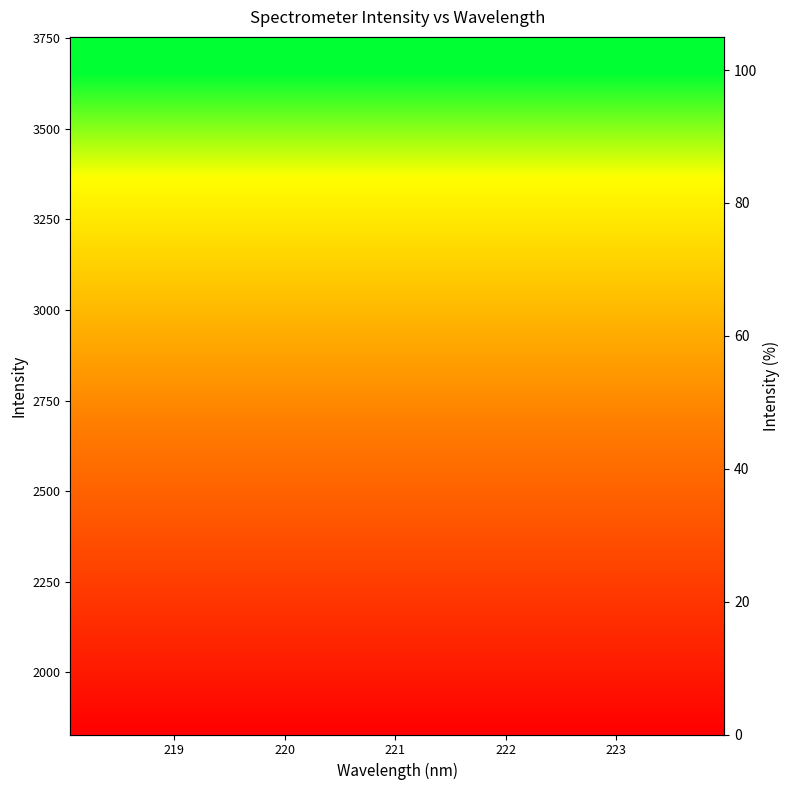

Approximately how many times larger is the value at 222.263 compared to 220.9264?

1.6